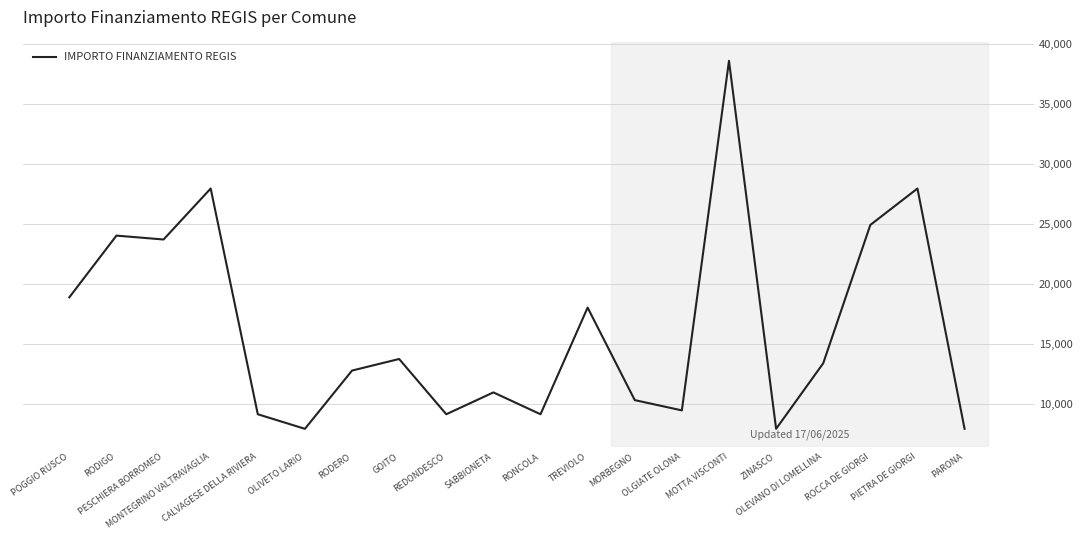

What is the change in value from RODERO to MORBEGNO?

-2463